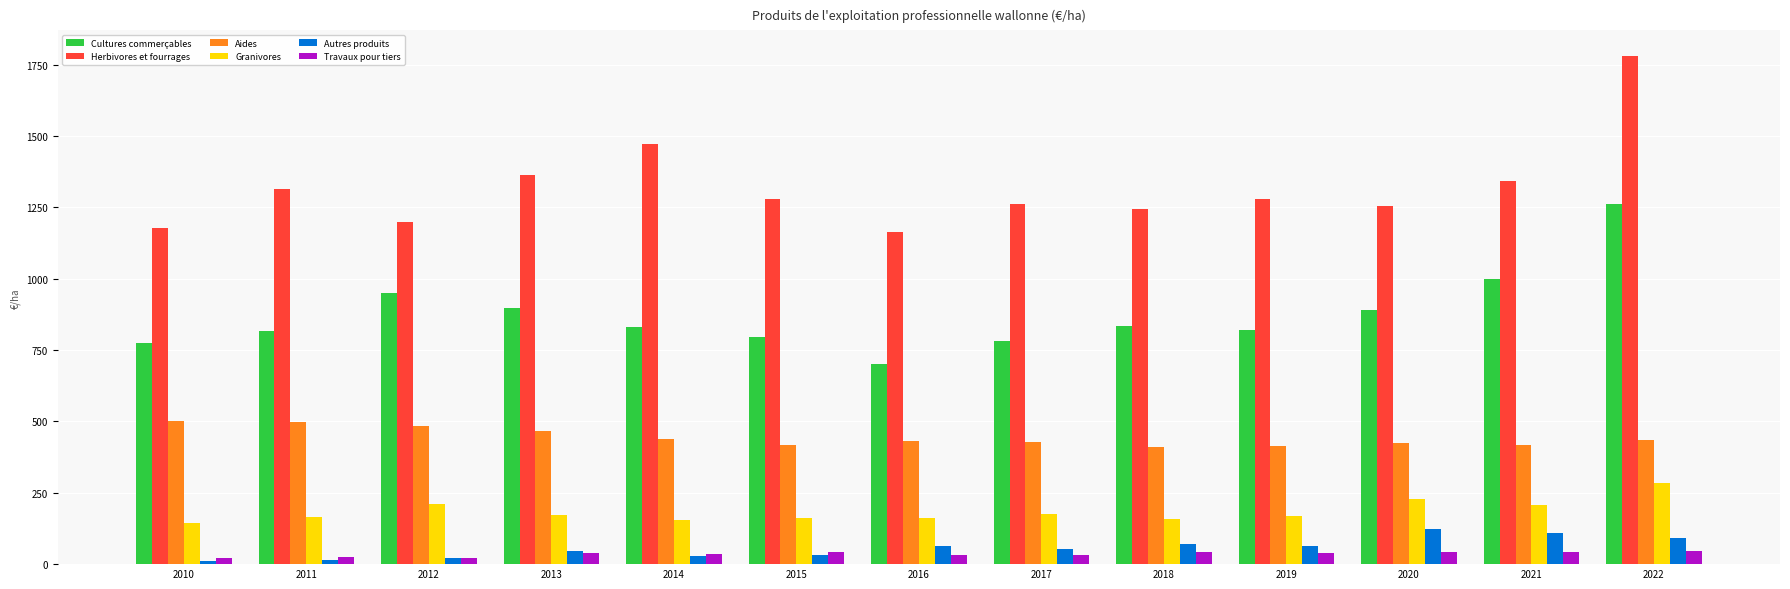

Is it true that Herbivores et fourrages equals 1263.5 at 2017?

True